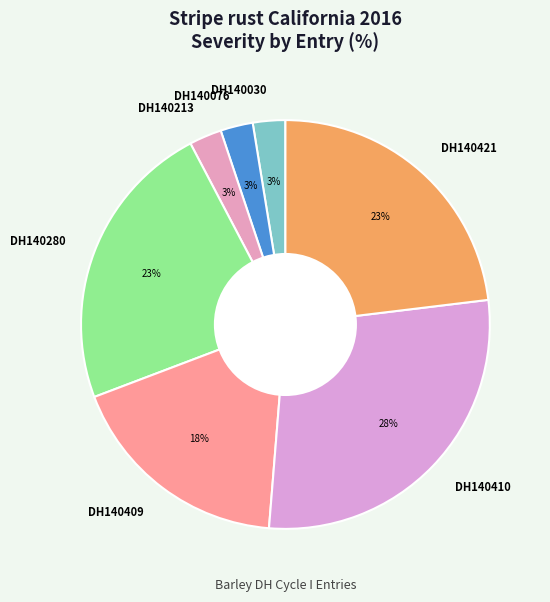

Is the sum of DH140409 and DH140280 greater than half?

No